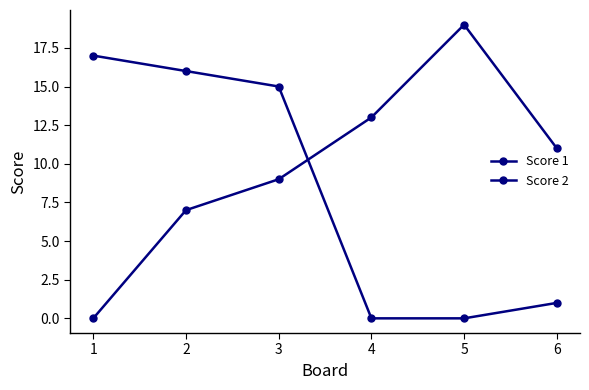

Which series has the widest spread of values?

Score 1